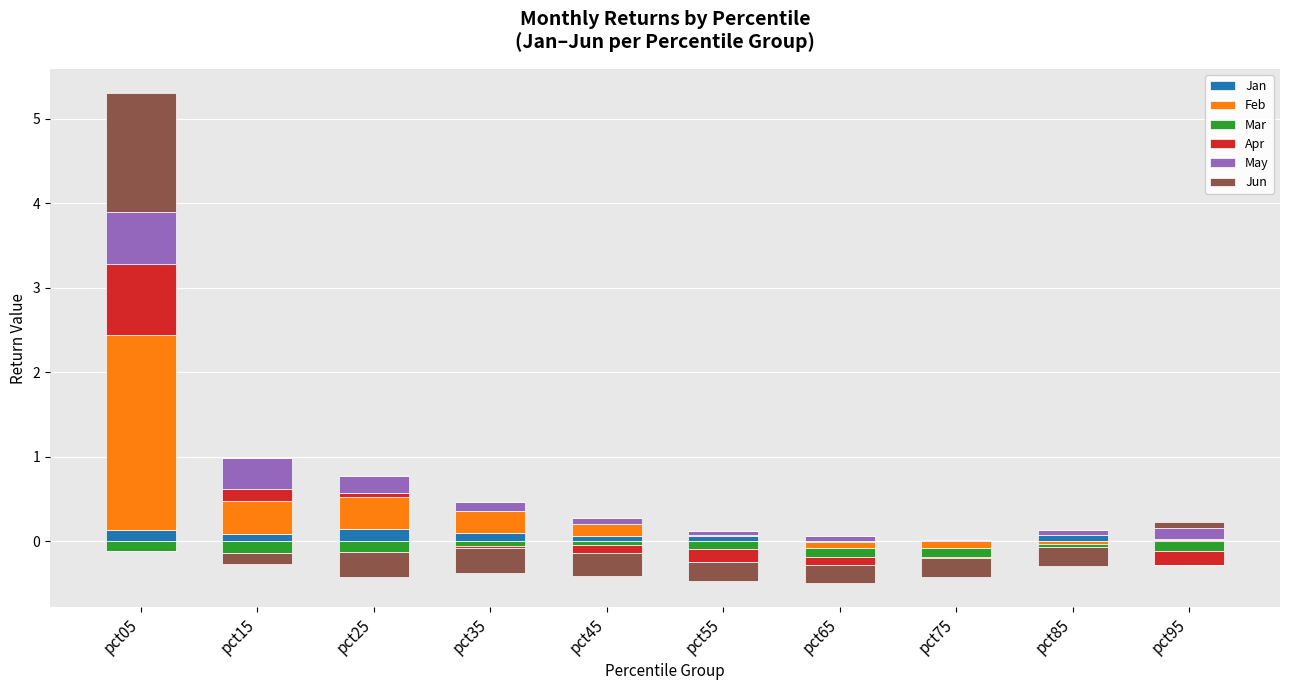

Which has a higher value, pct95 or pct25?

pct25